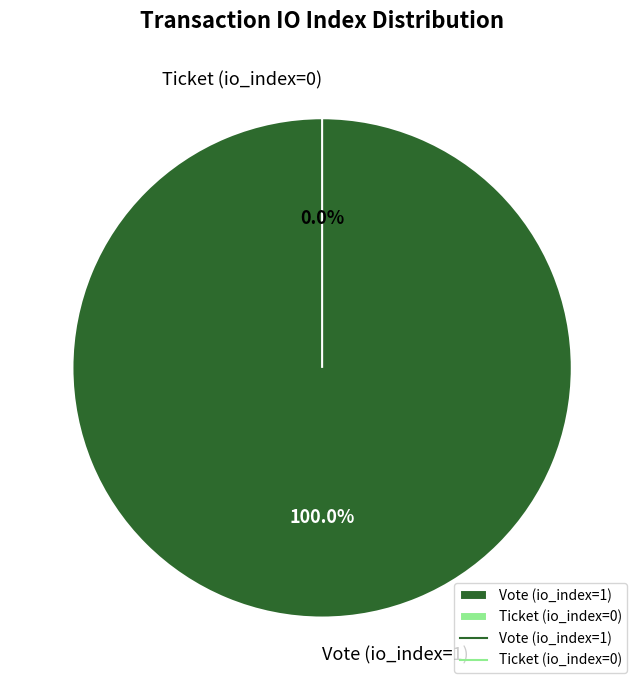

Do Vote (io_index=1) and Ticket (io_index=0) together represent more than half of the pie?

Yes